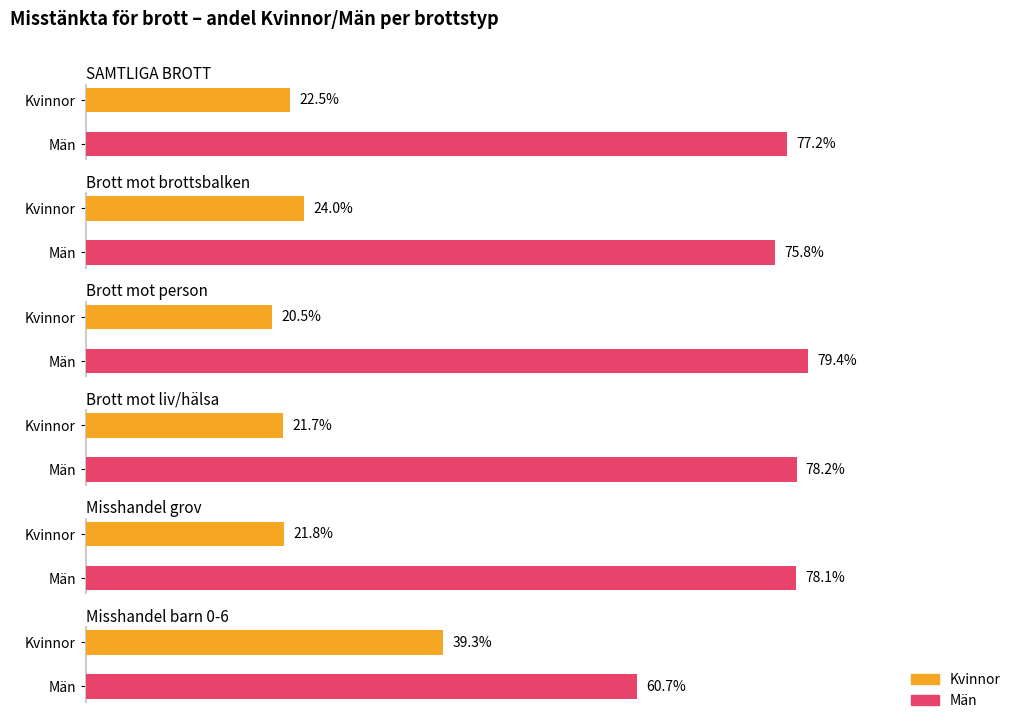

What is the label of the 5th bar from the right?

Brott mot brottsbalken